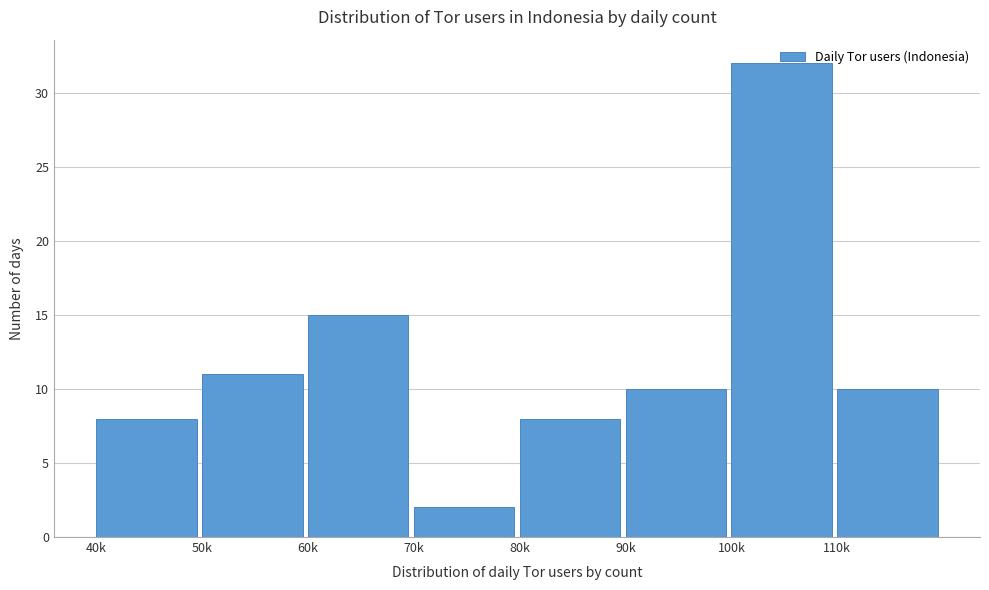

What is the maximum value shown in the chart?

32